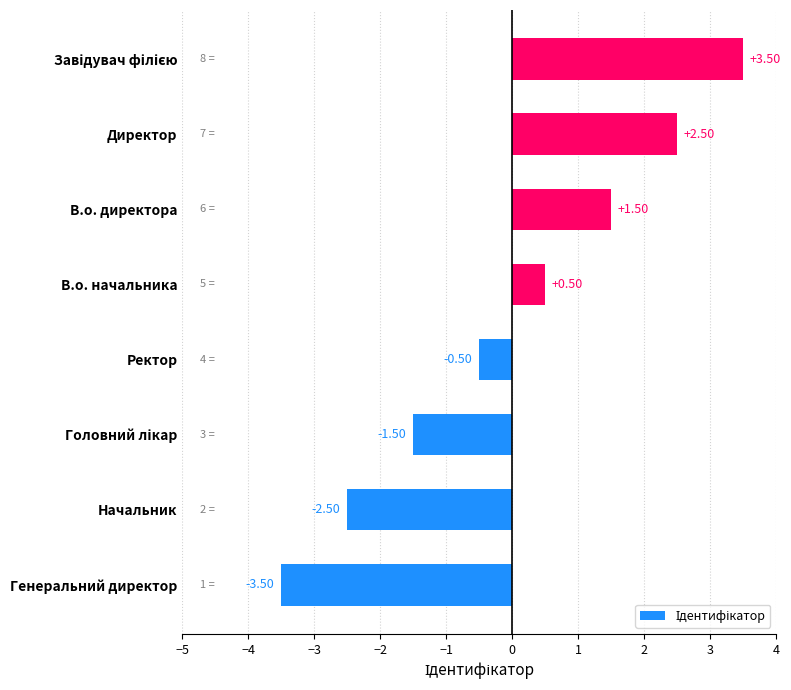

At which label is the value closest to 0?

Ректор